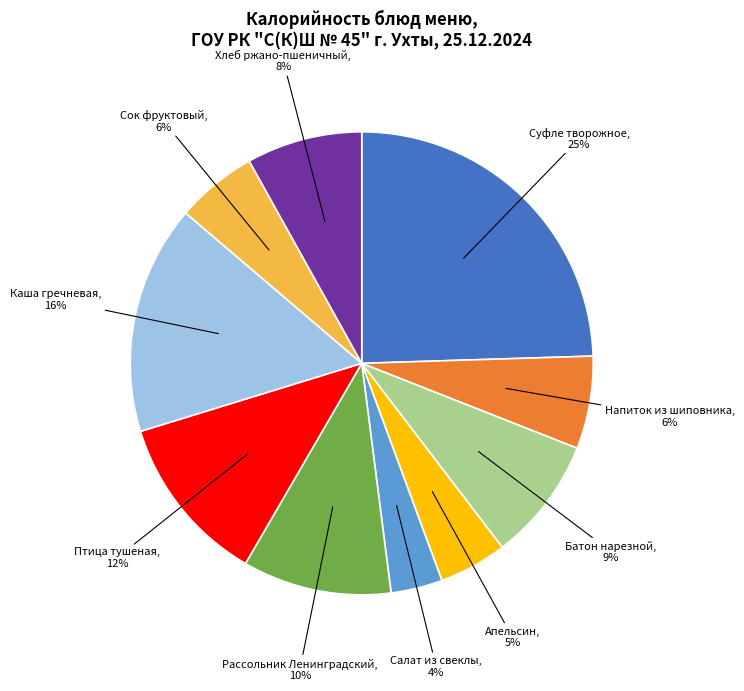

To the nearest percent, what percentage of the pie is Сок фруктовый?

6%